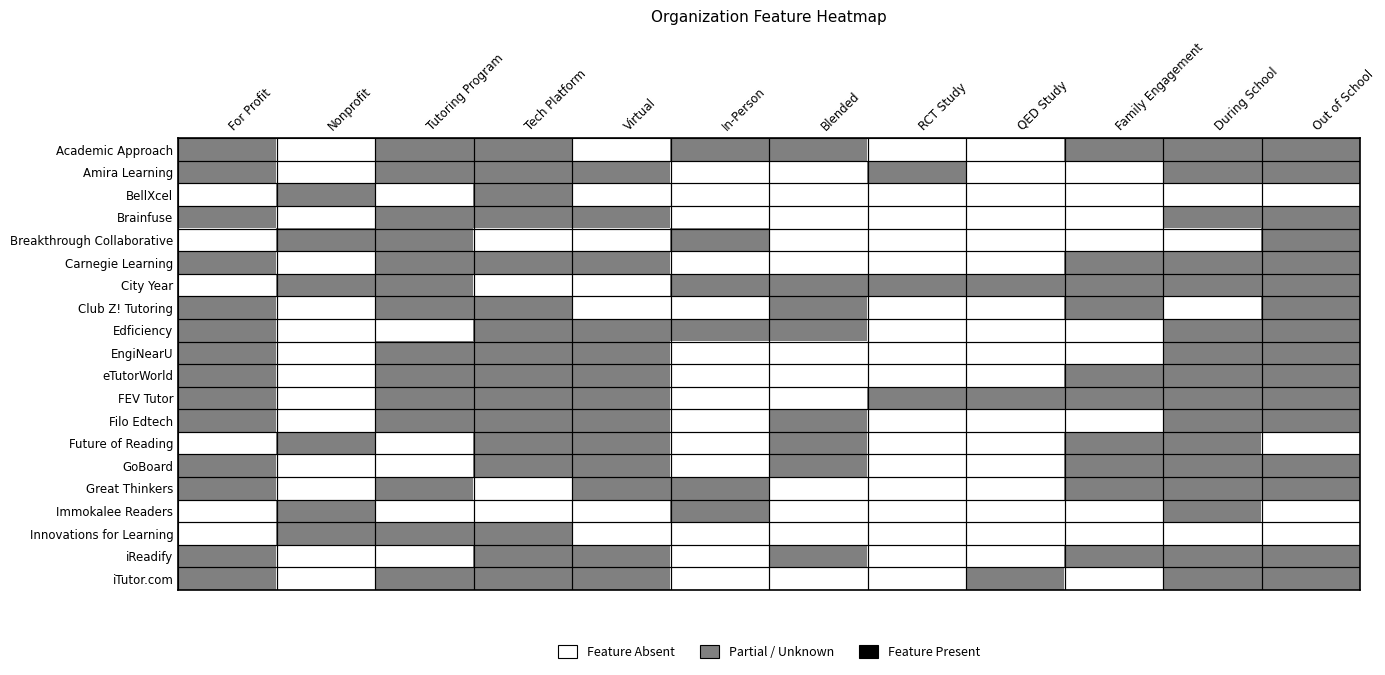

Reading right to left, transcribe all the data shown in this chart.

Academic Approach: Out of School=1	During School=1	Family Engagement=1	QED Study=0	RCT Study=0	Blended=1	In-Person=1	Virtual=0	Tech Platform=1	Tutoring Program=1	Nonprofit=0	For Profit=1
Amira Learning: Out of School=1	During School=1	Family Engagement=0	QED Study=0	RCT Study=1	Blended=0	In-Person=0	Virtual=1	Tech Platform=1	Tutoring Program=1	Nonprofit=0	For Profit=1
BellXcel: Out of School=0	During School=0	Family Engagement=0	QED Study=0	RCT Study=0	Blended=0	In-Person=0	Virtual=0	Tech Platform=1	Tutoring Program=0	Nonprofit=1	For Profit=0
Brainfuse: Out of School=1	During School=1	Family Engagement=0	QED Study=0	RCT Study=0	Blended=0	In-Person=0	Virtual=1	Tech Platform=1	Tutoring Program=1	Nonprofit=0	For Profit=1
Breakthrough Collaborative: Out of School=1	During School=0	Family Engagement=0	QED Study=0	RCT Study=0	Blended=0	In-Person=1	Virtual=0	Tech Platform=0	Tutoring Program=1	Nonprofit=1	For Profit=0
Carnegie Learning: Out of School=1	During School=1	Family Engagement=1	QED Study=0	RCT Study=0	Blended=0	In-Person=0	Virtual=1	Tech Platform=1	Tutoring Program=1	Nonprofit=0	For Profit=1
City Year: Out of School=1	During School=1	Family Engagement=1	QED Study=1	RCT Study=1	Blended=1	In-Person=1	Virtual=0	Tech Platform=0	Tutoring Program=1	Nonprofit=1	For Profit=0
Club Z! Tutoring: Out of School=1	During School=0	Family Engagement=1	QED Study=0	RCT Study=0	Blended=1	In-Person=0	Virtual=0	Tech Platform=1	Tutoring Program=1	Nonprofit=0	For Profit=1
Edficiency: Out of School=1	During School=1	Family Engagement=0	QED Study=0	RCT Study=0	Blended=1	In-Person=1	Virtual=1	Tech Platform=1	Tutoring Program=0	Nonprofit=0	For Profit=1
EngiNearU: Out of School=1	During School=1	Family Engagement=0	QED Study=0	RCT Study=0	Blended=0	In-Person=0	Virtual=1	Tech Platform=1	Tutoring Program=1	Nonprofit=0	For Profit=1
eTutorWorld: Out of School=1	During School=1	Family Engagement=1	QED Study=0	RCT Study=0	Blended=0	In-Person=0	Virtual=1	Tech Platform=1	Tutoring Program=1	Nonprofit=0	For Profit=1
FEV Tutor: Out of School=1	During School=1	Family Engagement=1	QED Study=1	RCT Study=1	Blended=0	In-Person=0	Virtual=1	Tech Platform=1	Tutoring Program=1	Nonprofit=0	For Profit=1
Filo Edtech: Out of School=1	During School=1	Family Engagement=0	QED Study=0	RCT Study=0	Blended=1	In-Person=0	Virtual=1	Tech Platform=1	Tutoring Program=1	Nonprofit=0	For Profit=1
Future of Reading: Out of School=0	During School=1	Family Engagement=1	QED Study=0	RCT Study=0	Blended=1	In-Person=0	Virtual=1	Tech Platform=1	Tutoring Program=0	Nonprofit=1	For Profit=0
GoBoard: Out of School=1	During School=1	Family Engagement=1	QED Study=0	RCT Study=0	Blended=1	In-Person=0	Virtual=1	Tech Platform=1	Tutoring Program=0	Nonprofit=0	For Profit=1
Great Thinkers: Out of School=1	During School=1	Family Engagement=1	QED Study=0	RCT Study=0	Blended=0	In-Person=1	Virtual=1	Tech Platform=0	Tutoring Program=1	Nonprofit=0	For Profit=1
Immokalee Readers: Out of School=0	During School=1	Family Engagement=0	QED Study=0	RCT Study=0	Blended=0	In-Person=1	Virtual=0	Tech Platform=0	Tutoring Program=0	Nonprofit=1	For Profit=0
Innovations for Learning: Out of School=0	During School=0	Family Engagement=0	QED Study=0	RCT Study=0	Blended=0	In-Person=0	Virtual=0	Tech Platform=1	Tutoring Program=1	Nonprofit=1	For Profit=0
iReadify: Out of School=1	During School=1	Family Engagement=1	QED Study=0	RCT Study=0	Blended=1	In-Person=0	Virtual=1	Tech Platform=1	Tutoring Program=0	Nonprofit=0	For Profit=1
iTutor.com: Out of School=1	During School=1	Family Engagement=0	QED Study=1	RCT Study=0	Blended=0	In-Person=0	Virtual=1	Tech Platform=1	Tutoring Program=1	Nonprofit=0	For Profit=1